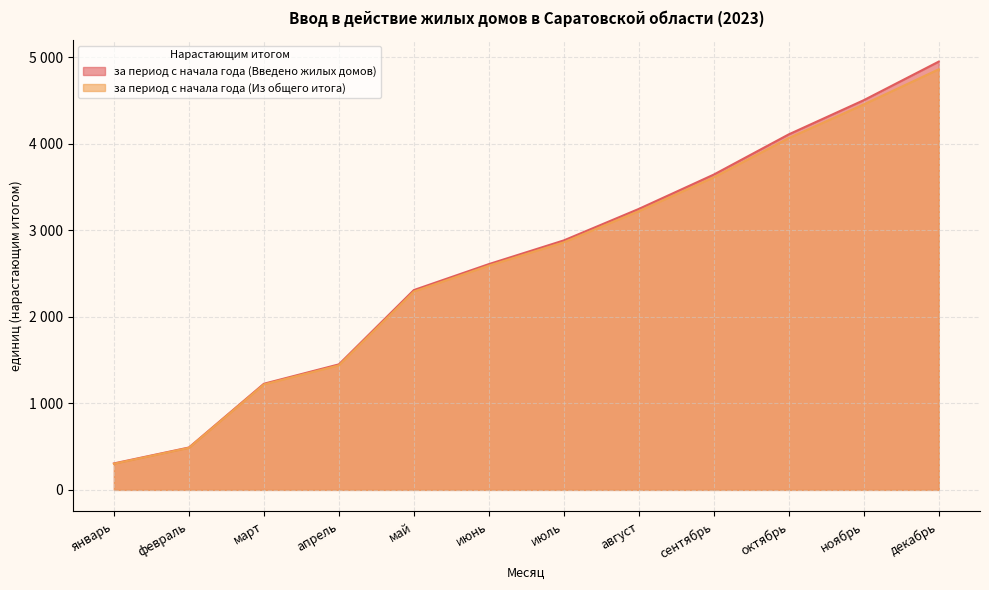

What is the value of the за период с начала года (Из общего итога) point at the 2nd from the left?

486